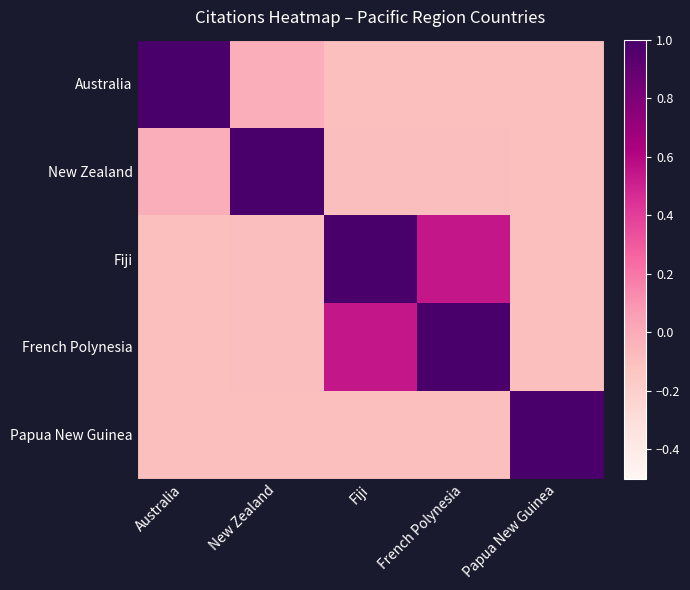

What is the spread (max minus min) of values at Papua New Guinea?

1.1